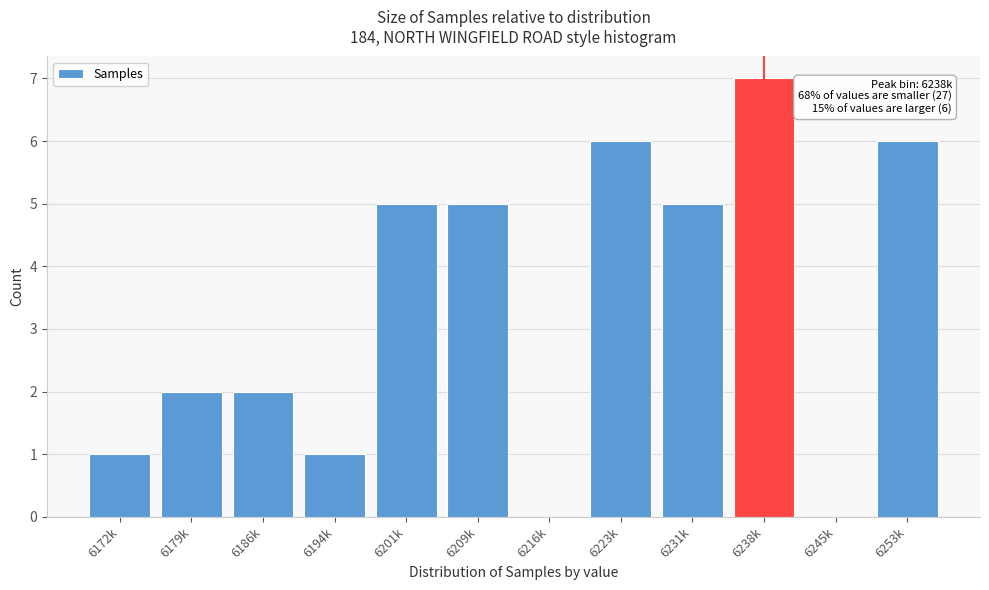

Reading left to right, transcribe all the data shown in this chart.

6172k=1	6179k=2	6186k=2	6194k=1	6201k=5	6209k=5	6216k=0	6223k=6	6231k=5	6238k=7	6245k=0	6253k=6